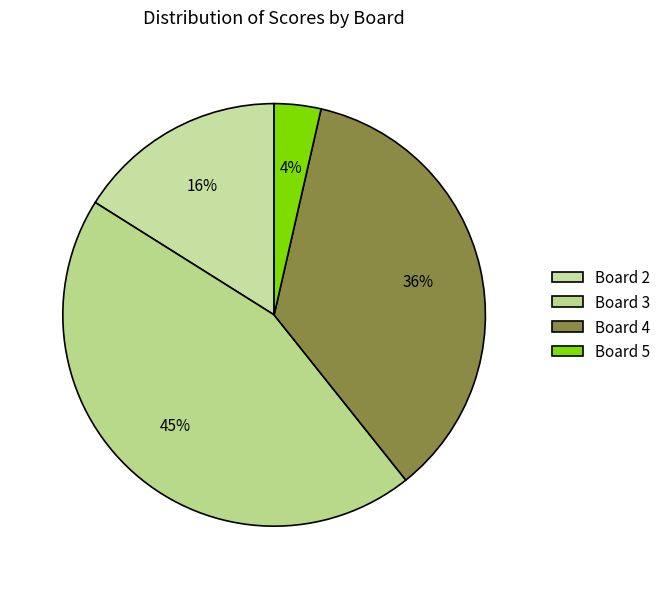

Which slice is the smallest?

Board 5